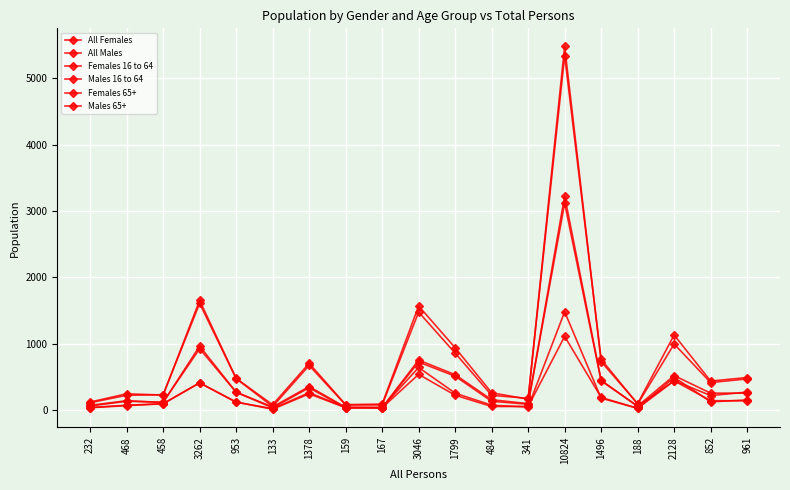

The value of All Females at 167 is 52. True or false?

False